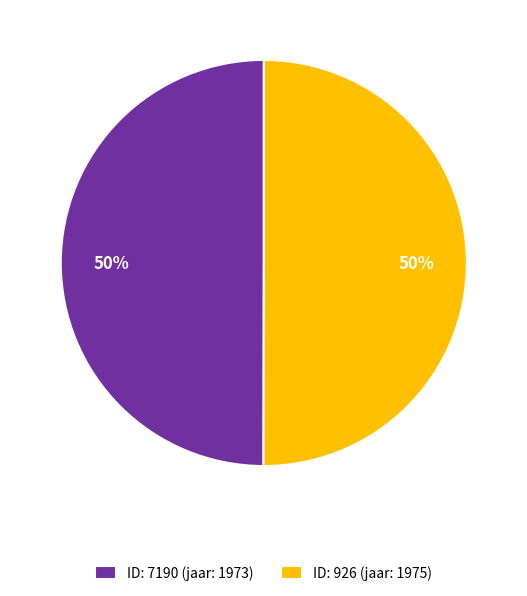

True or false: ID: 7190 (jaar: 1973) accounts for 55% of the total.

False